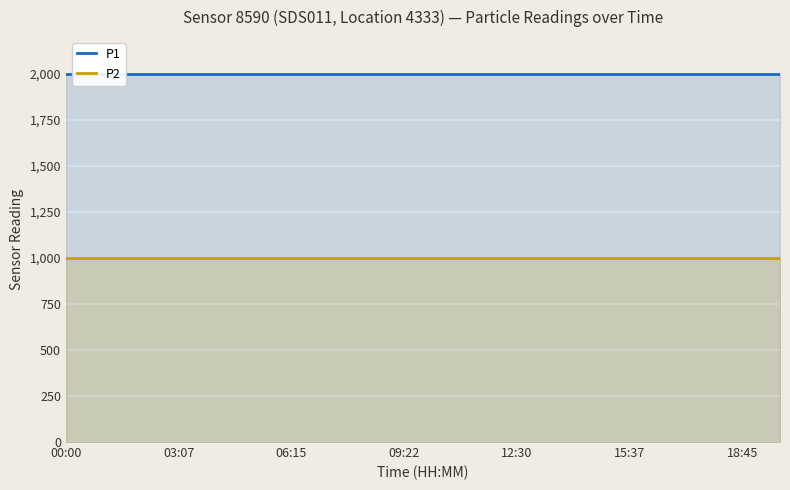

At how many categories does at least one series exceed 1089?

20